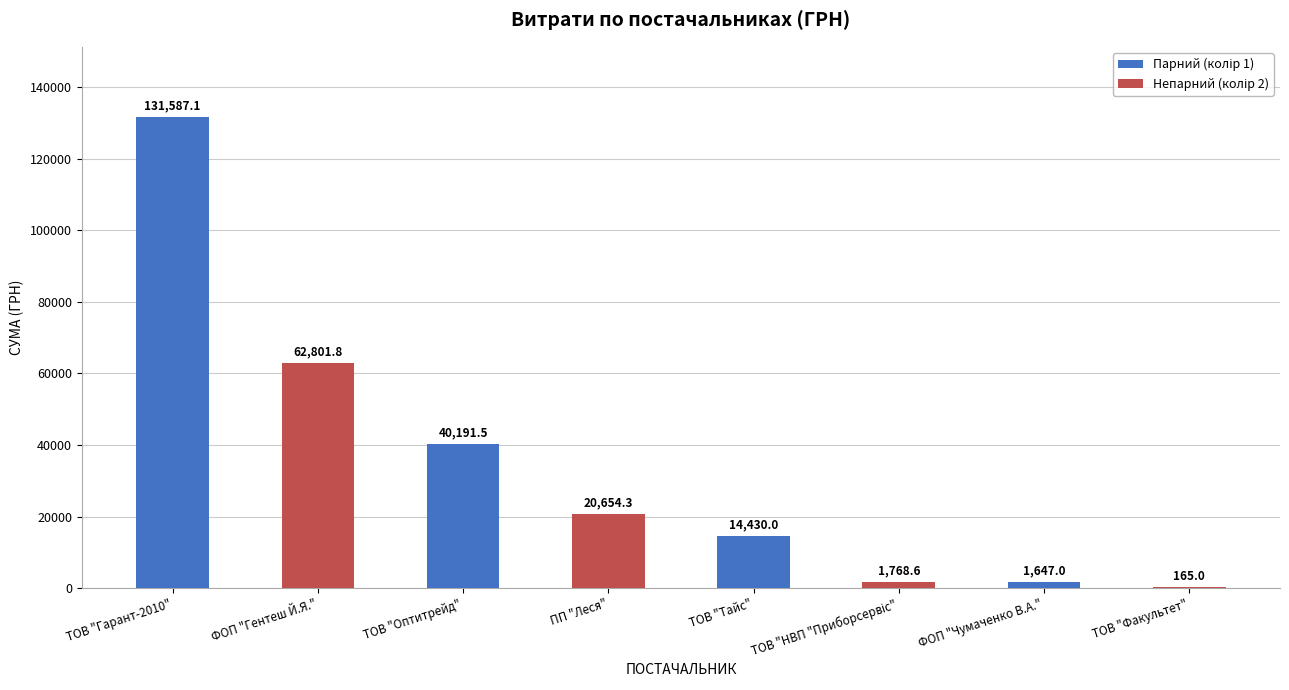

True or false: the data shows 40191.5 at ТОВ "Оптитрейд".

True